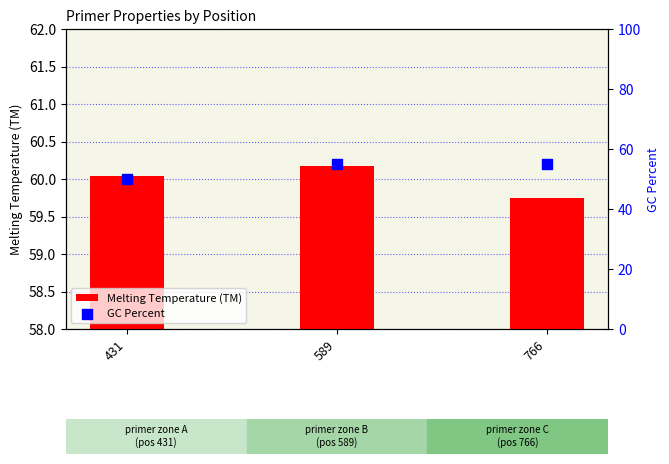

Which series contains the lowest Y value?

GC Percent